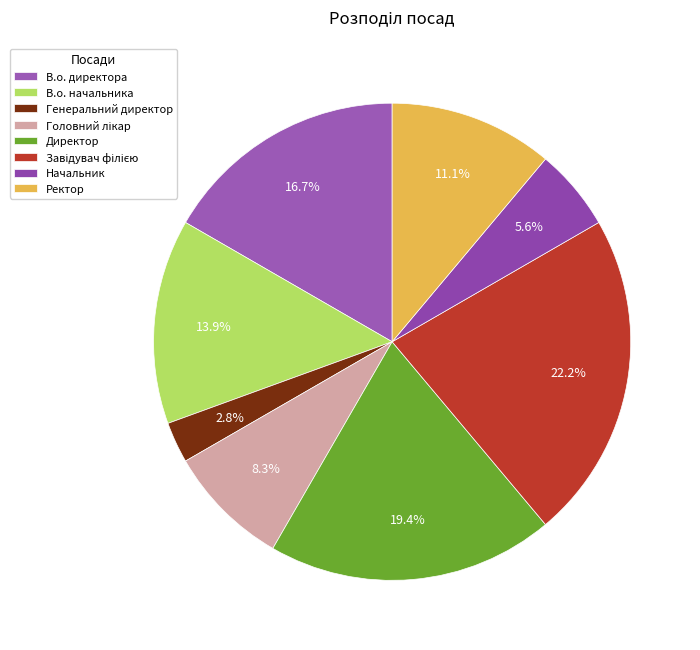

Which has a higher value, Ректор or Генеральний директор?

Ректор